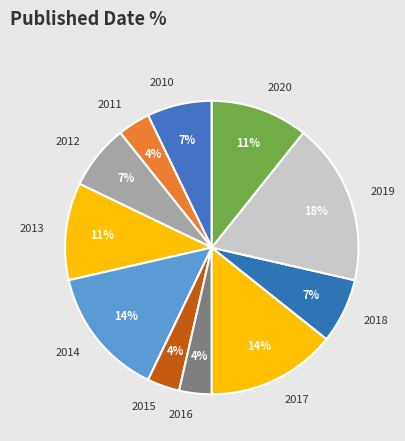

Between 2014 and 2012, which is larger?

2014